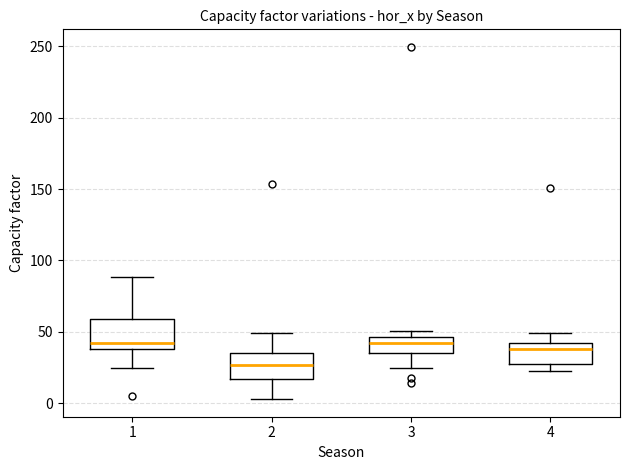

Where is the lower edge of the box at x = 1 on the y-axis? The values are not printed on the chart, so give them approximately, as read against the axis.

40